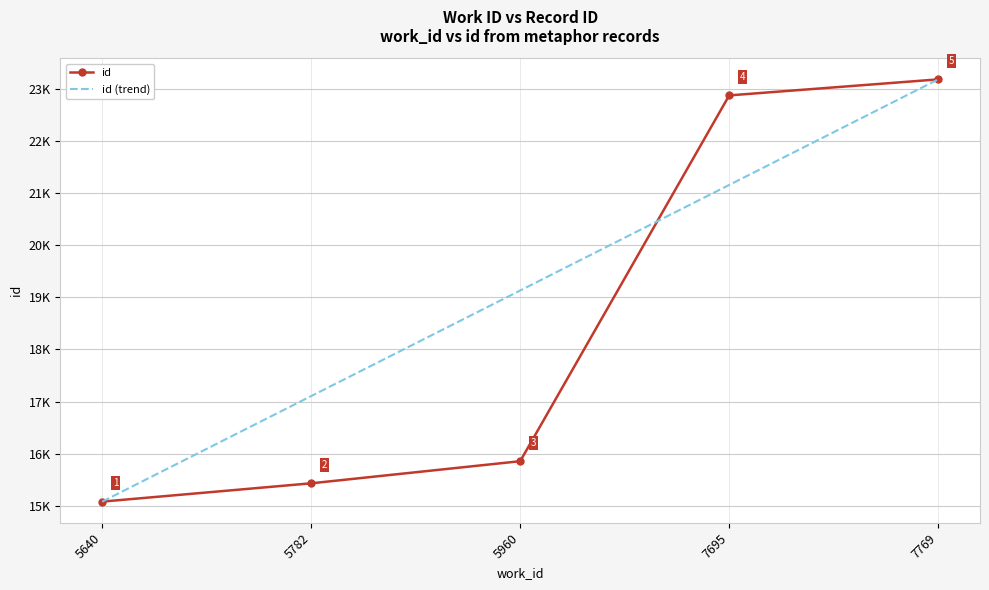

What are all the series names shown in the legend?

id, id (trend)